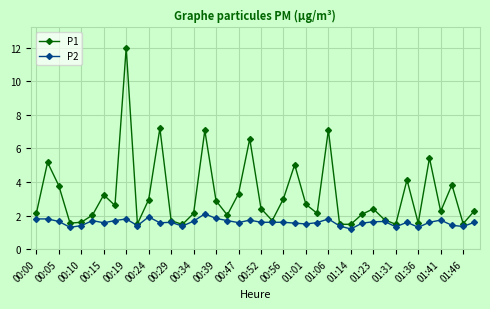

What is the difference between the maximum and second lowest values in the P2 series?

0.8